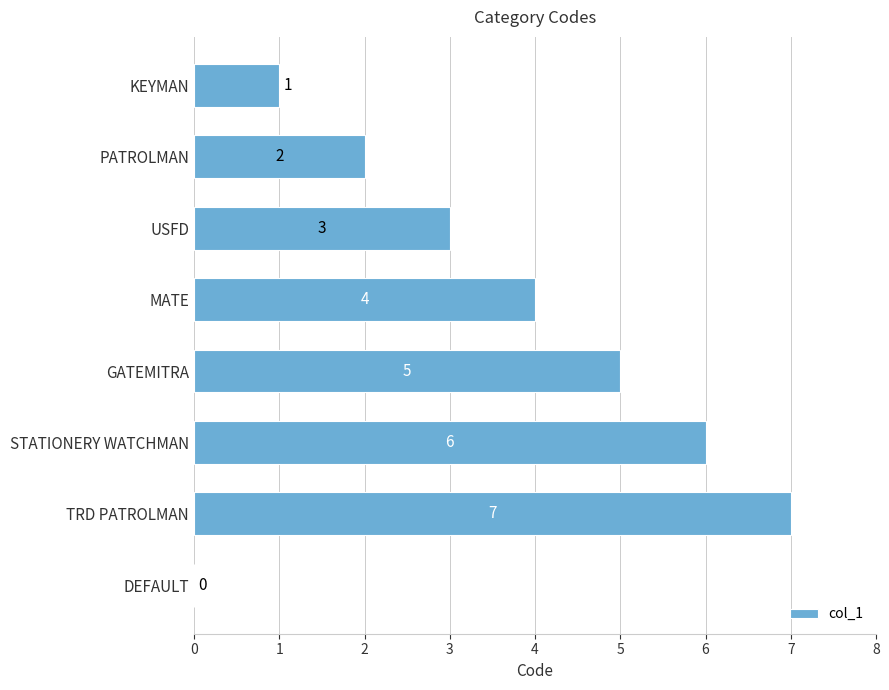

Reading top to bottom, extract all data points from this chart.

KEYMAN=1	PATROLMAN=2	USFD=3	MATE=4	GATEMITRA=5	STATIONERY WATCHMAN=6	TRD PATROLMAN=7	DEFAULT=0